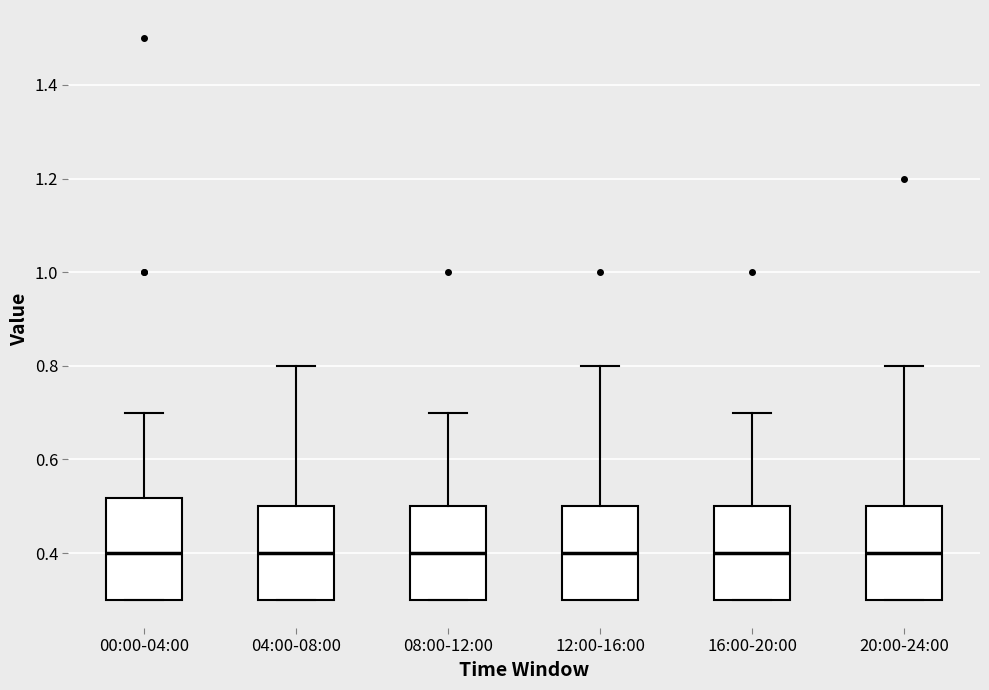

Reading left to right, transcribe this box plot: for each box, give where its median line is, the range the box spans, and where its two whiskers end, as read against the y-axis. The values are not printed on the chart, so give them approximately, as read against the axis.

00:00-04:00: median 0.40, box 0.30 to 0.52, whiskers 0.30 to 0.70
04:00-08:00: median 0.40, box 0.30 to 0.50, whiskers 0.30 to 0.80
08:00-12:00: median 0.40, box 0.30 to 0.50, whiskers 0.30 to 0.70
12:00-16:00: median 0.40, box 0.30 to 0.50, whiskers 0.30 to 0.80
16:00-20:00: median 0.40, box 0.30 to 0.50, whiskers 0.30 to 0.70
20:00-24:00: median 0.40, box 0.30 to 0.50, whiskers 0.30 to 0.80